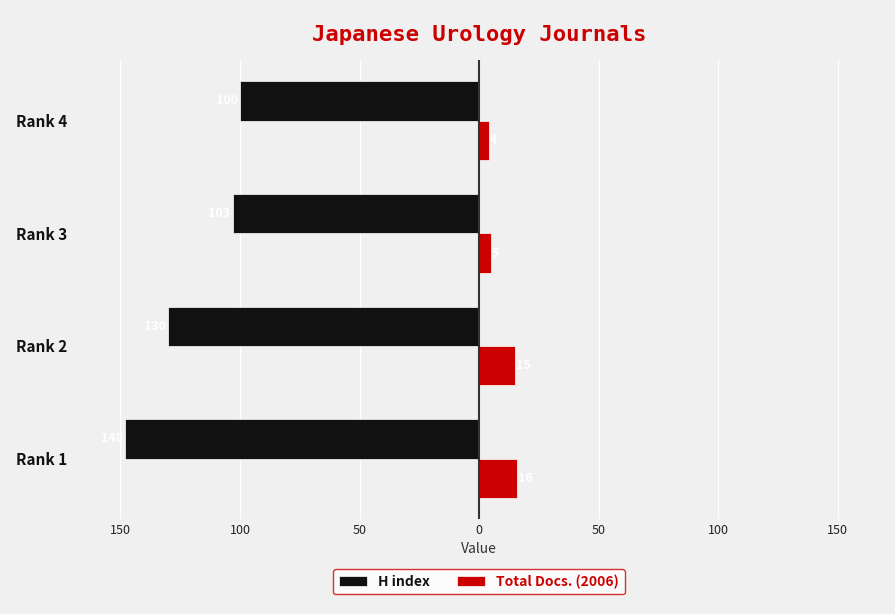

What is the highest value of the H index series?

-100